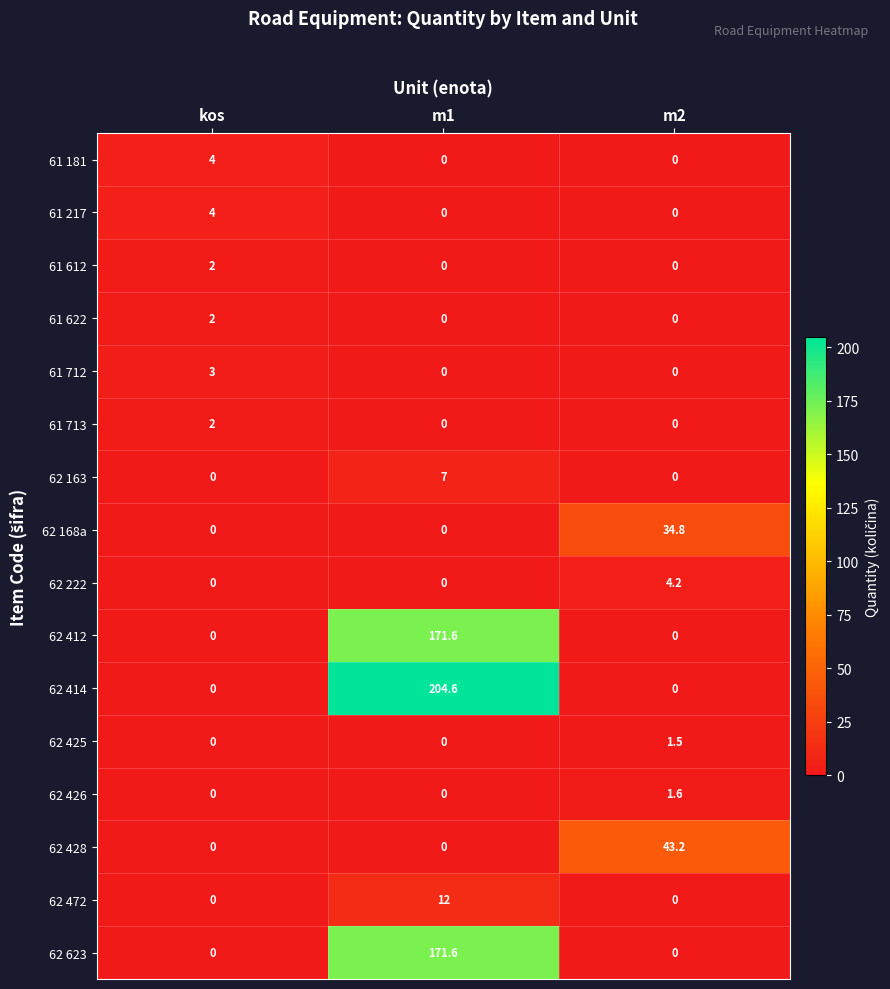

The value of 61 612 at kos is 2.0. True or false?

True